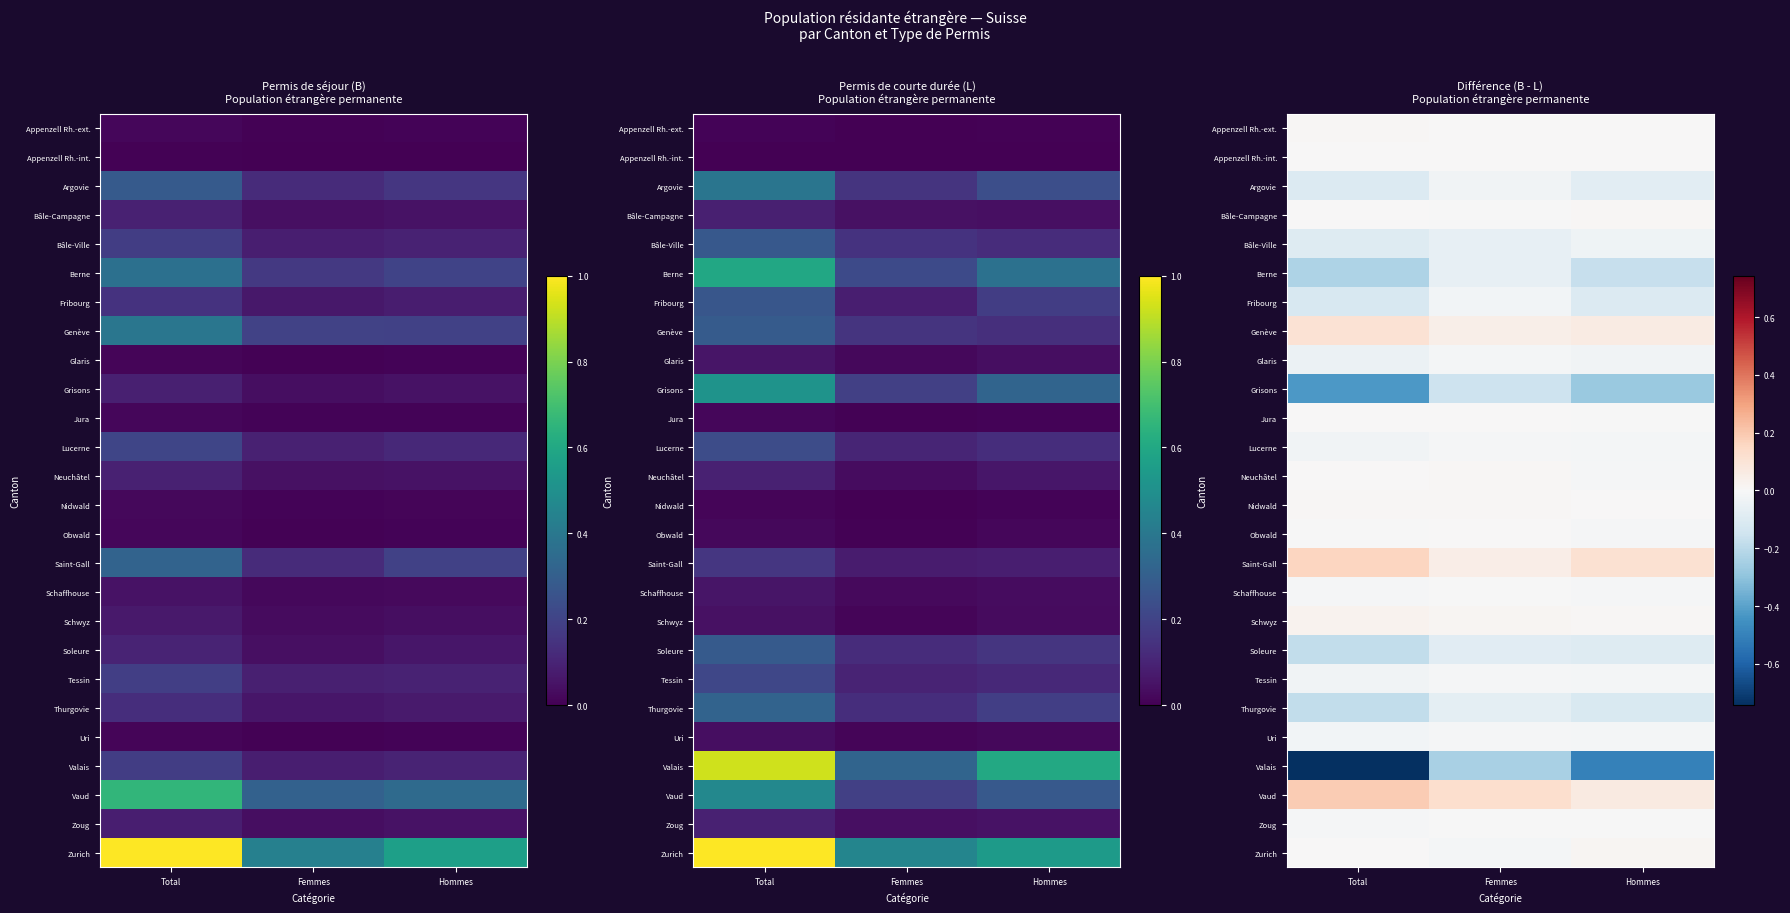

At which label does Berne reach its minimum?

Total